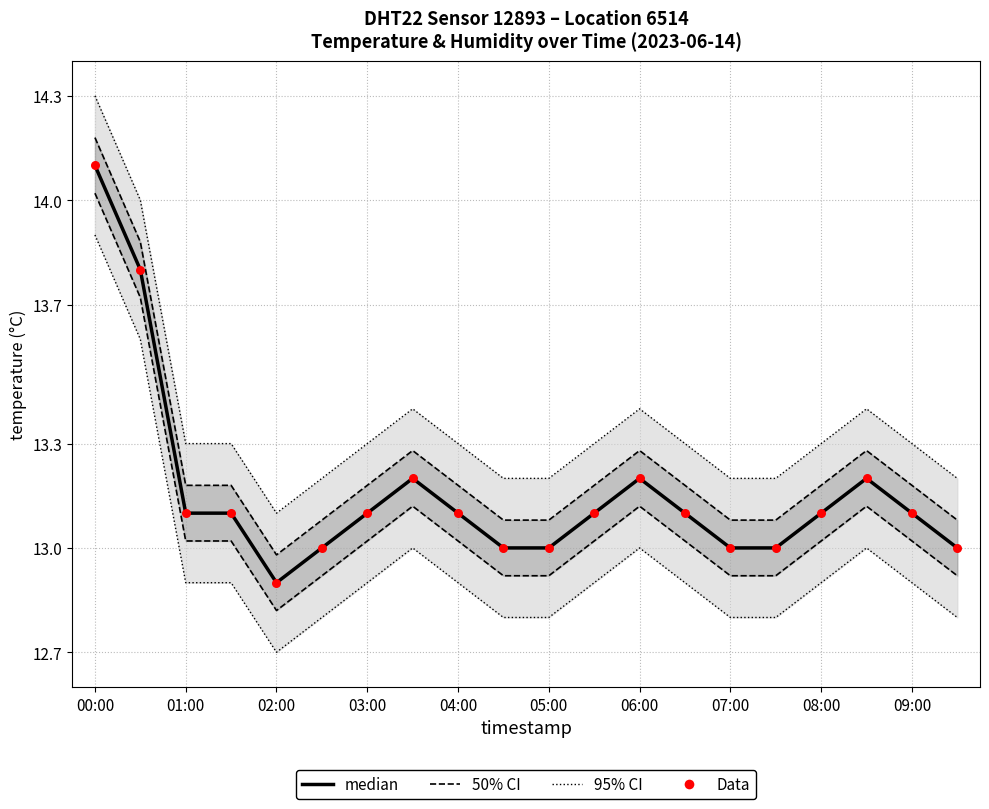

Which series has the largest total across all categories?

50% CI